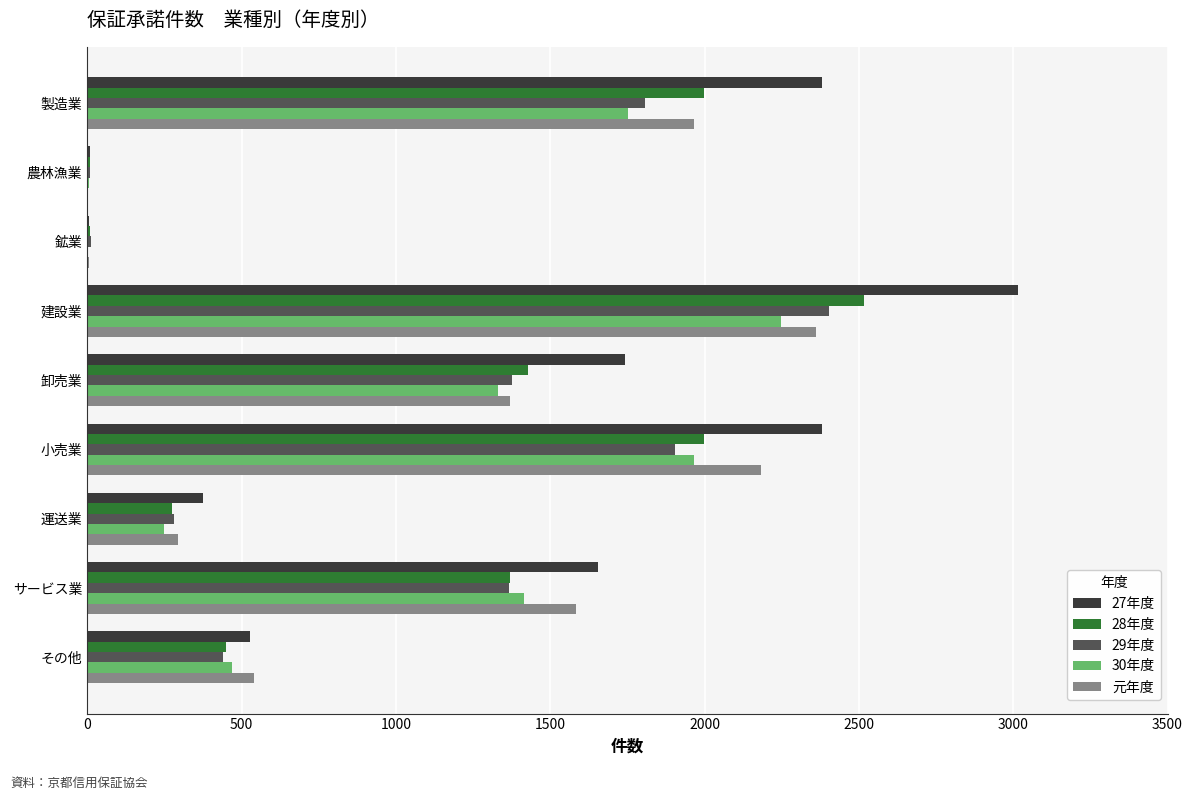

True or false: 29年度 has a value of 1377 at 卸売業.

True